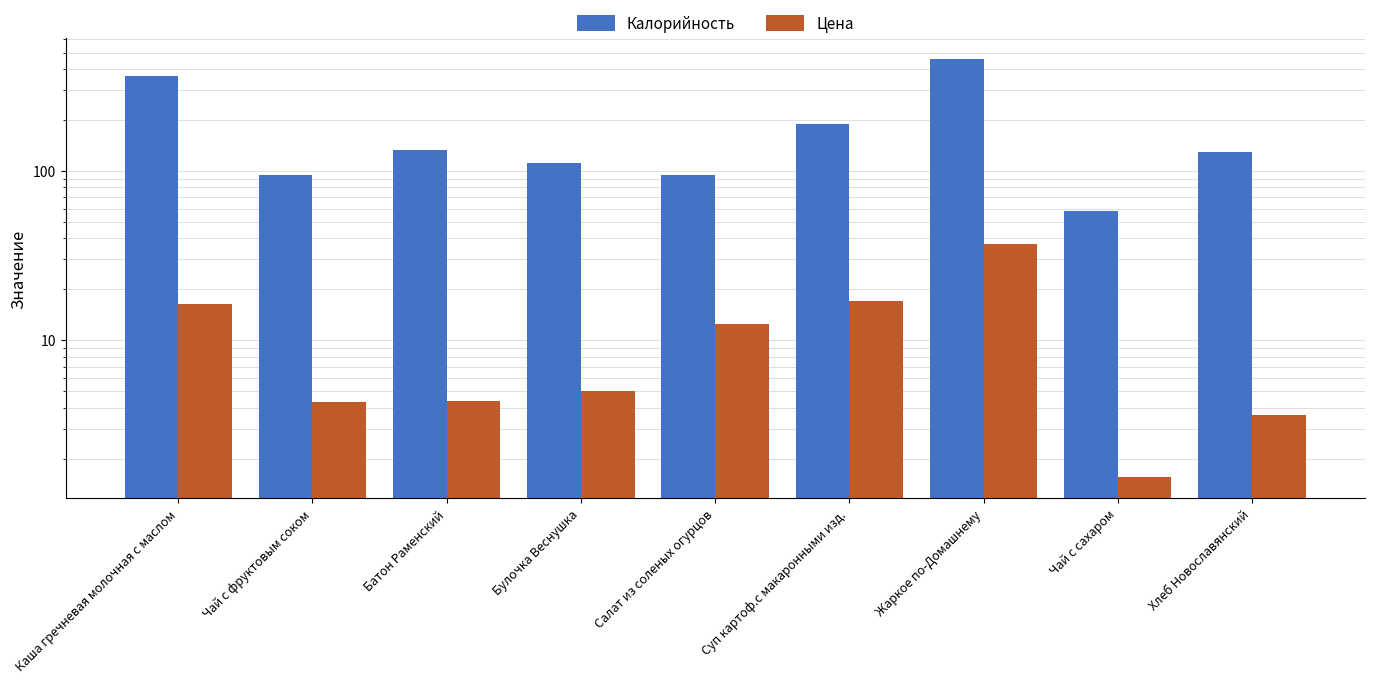

What is the sum of all Калорийность values?

1628.7